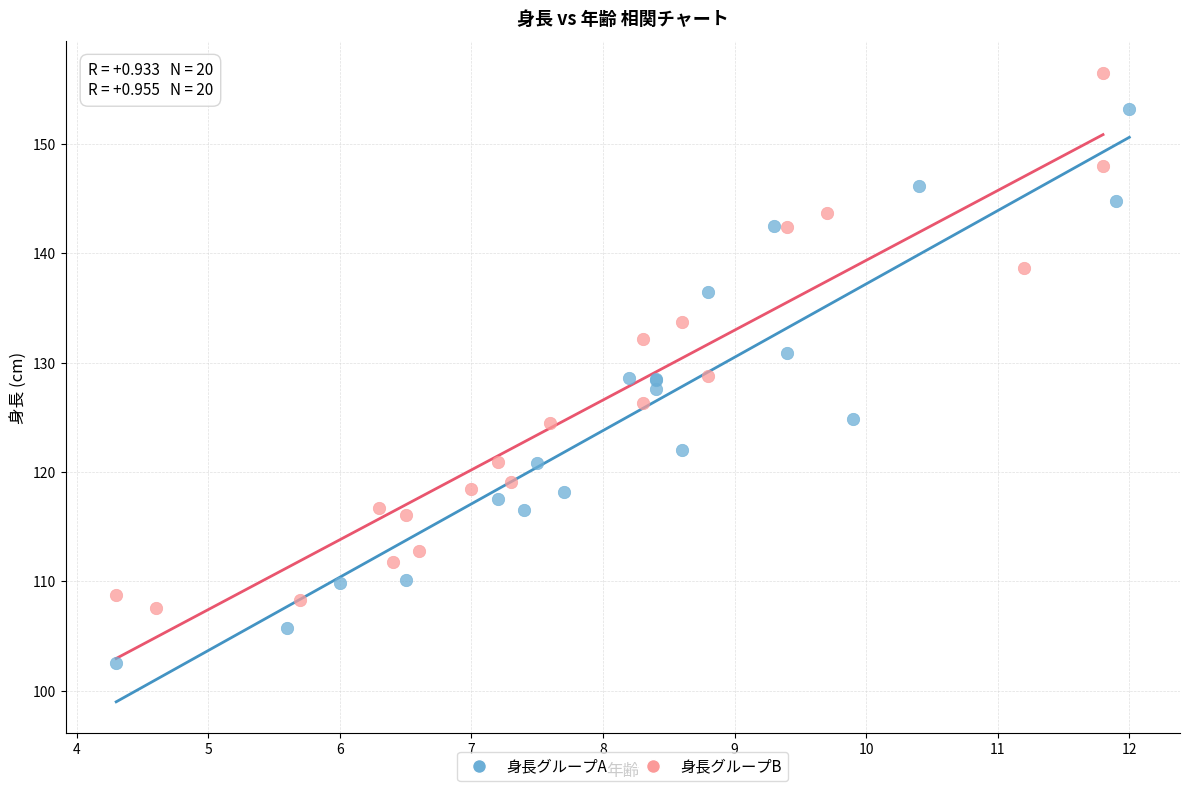

Which series reaches the minimum Y coordinate?

身長グループA